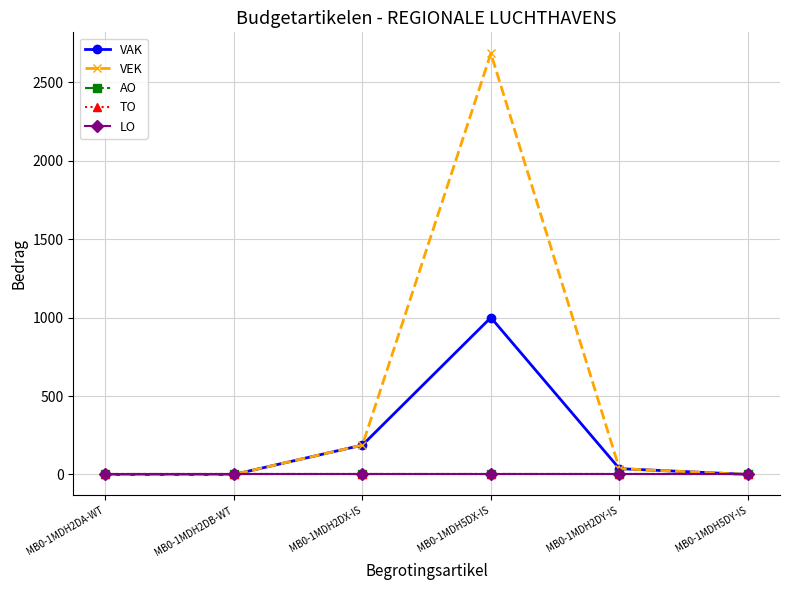

The AO series shows 0 at MB0-1MDH5DY-IS. True or false?

True